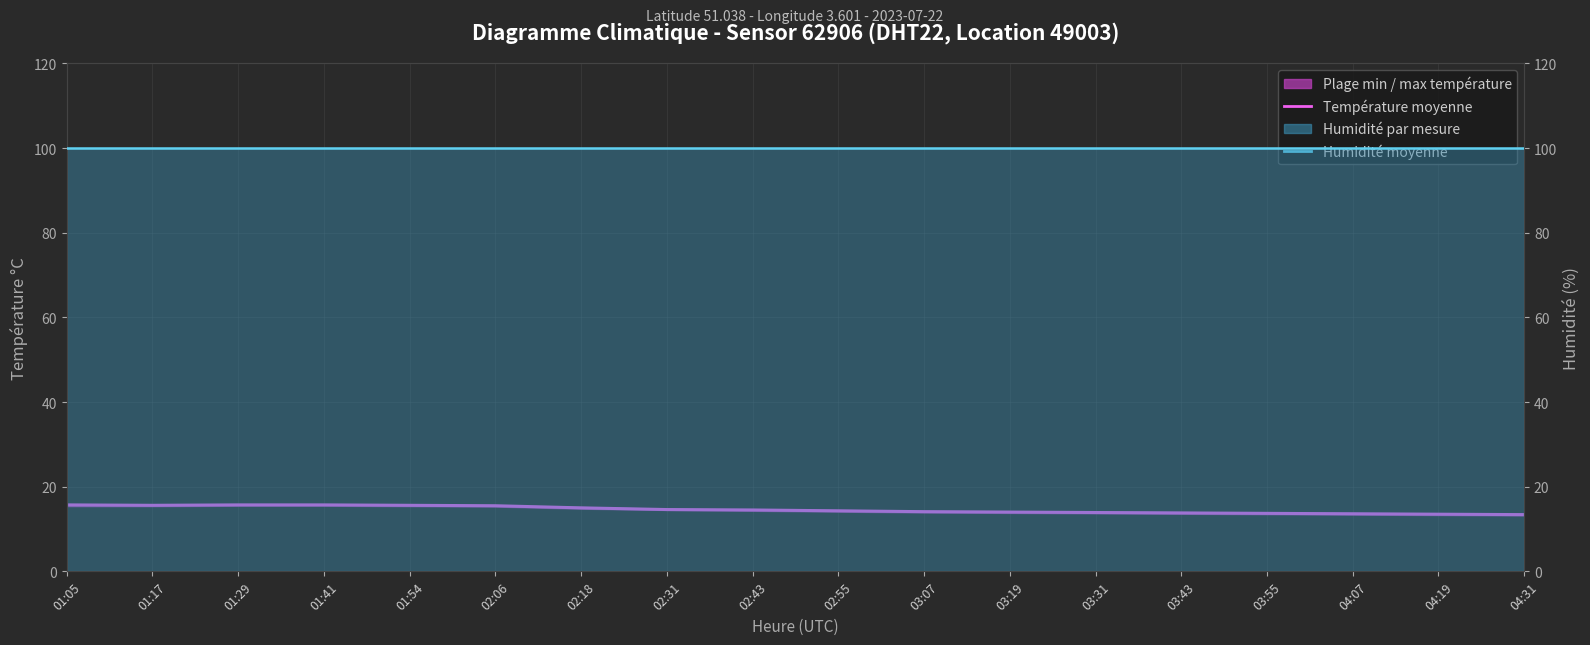

At which category is the sum across all series the highest?

01:05